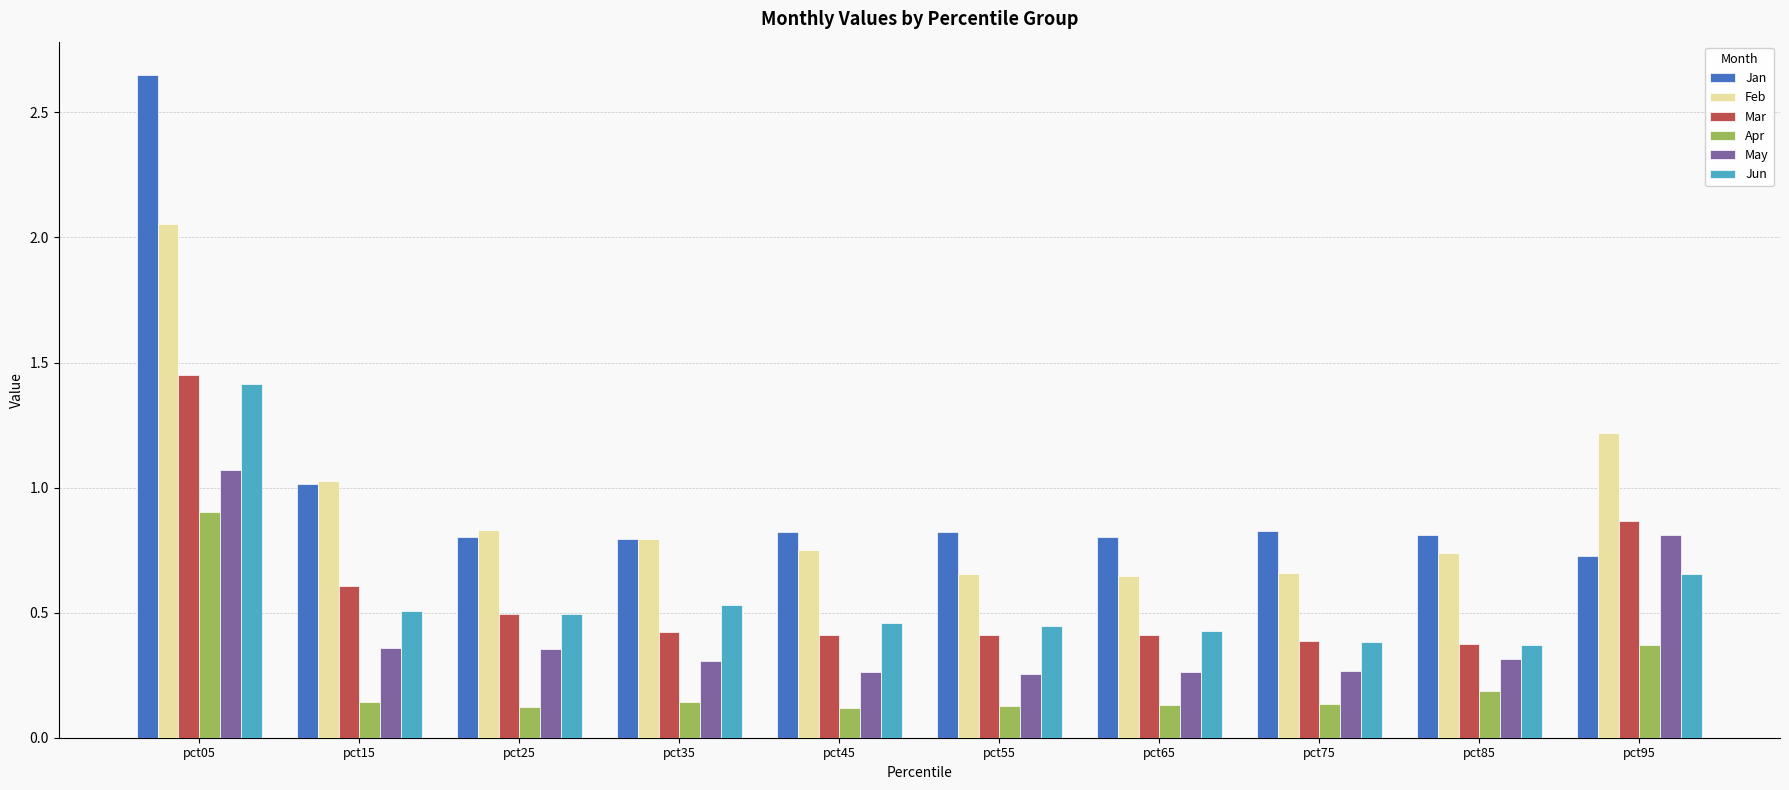

Which series has the widest spread of values?

Jan